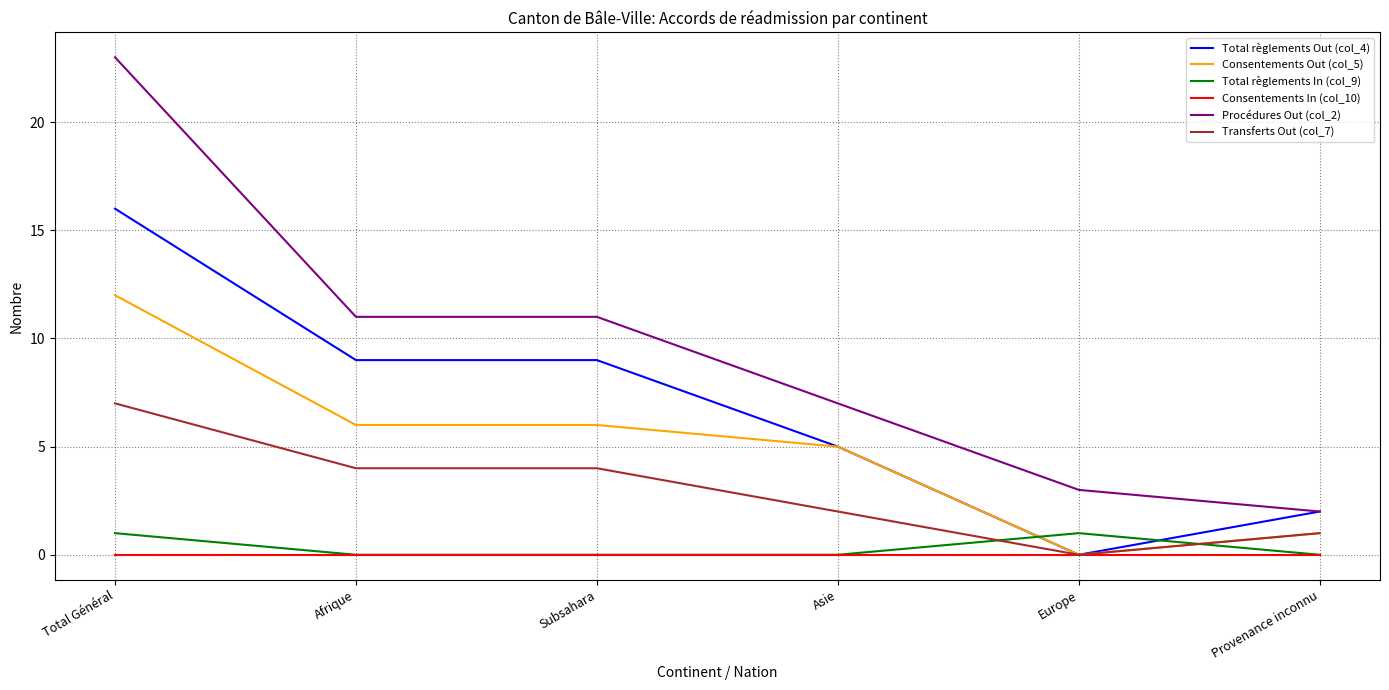

The Consentements Out (col_5) series shows 6 at Afrique. True or false?

True